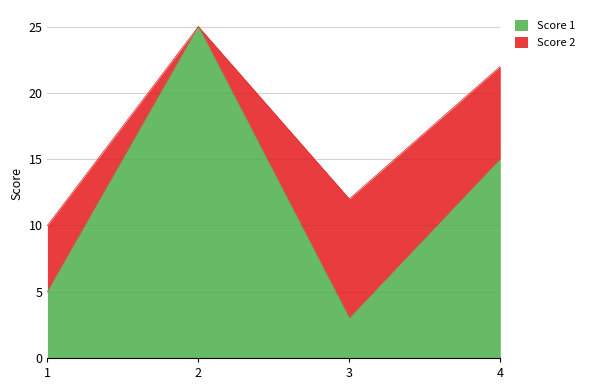

At which label is the value closest to 14?

4